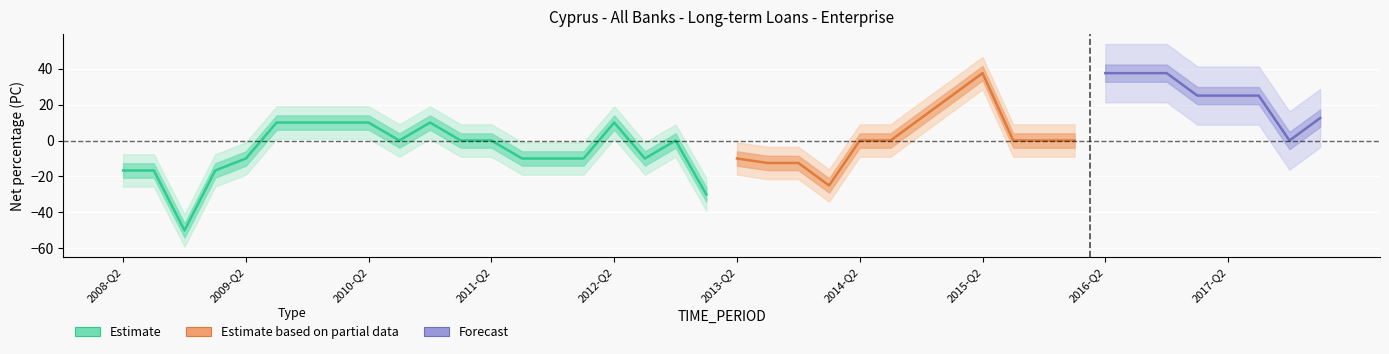

Reading right to left, transcribe all the data shown in this chart.

2018-Q1=12.5	2017-Q4=0.0	2017-Q3=25.0	2017-Q2=25.0	2017-Q1=25.0	2016-Q4=37.5	2016-Q3=37.5	2016-Q2=37.5	2016-Q1=0.0	2015-Q4=0.0	2015-Q3=0.0	2015-Q2=37.5	2015-Q1=25.0	2014-Q4=12.5	2014-Q3=0.0	2014-Q2=0.0	2014-Q1=-25.0	2013-Q4=-12.5	2013-Q3=-12.5	2013-Q2=-10.0	2013-Q1=-30.0	2012-Q4=0.0	2012-Q3=-10.0	2012-Q2=10.0	2012-Q1=-10.0	2011-Q4=-10.0	2011-Q3=-10.0	2011-Q2=0.0	2011-Q1=0.0	2010-Q4=10.0	2010-Q3=0.0	2010-Q2=10.0	2010-Q1=10.0	2009-Q4=10.0	2009-Q3=10.0	2009-Q2=-10.0	2009-Q1=-16.7	2008-Q4=-50.0	2008-Q3=-16.7	2008-Q2=-16.7